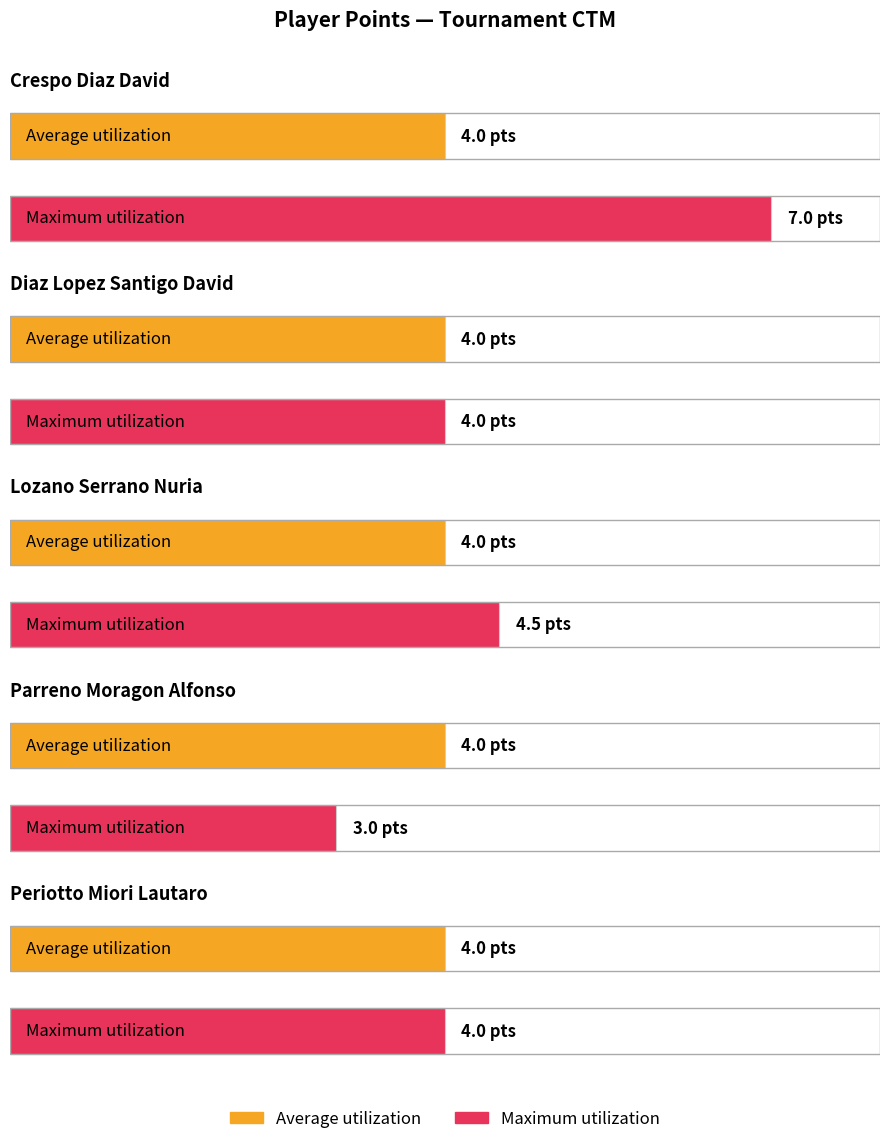

What is the label of the 3rd bar from the right?

Lozano Serrano Nuria